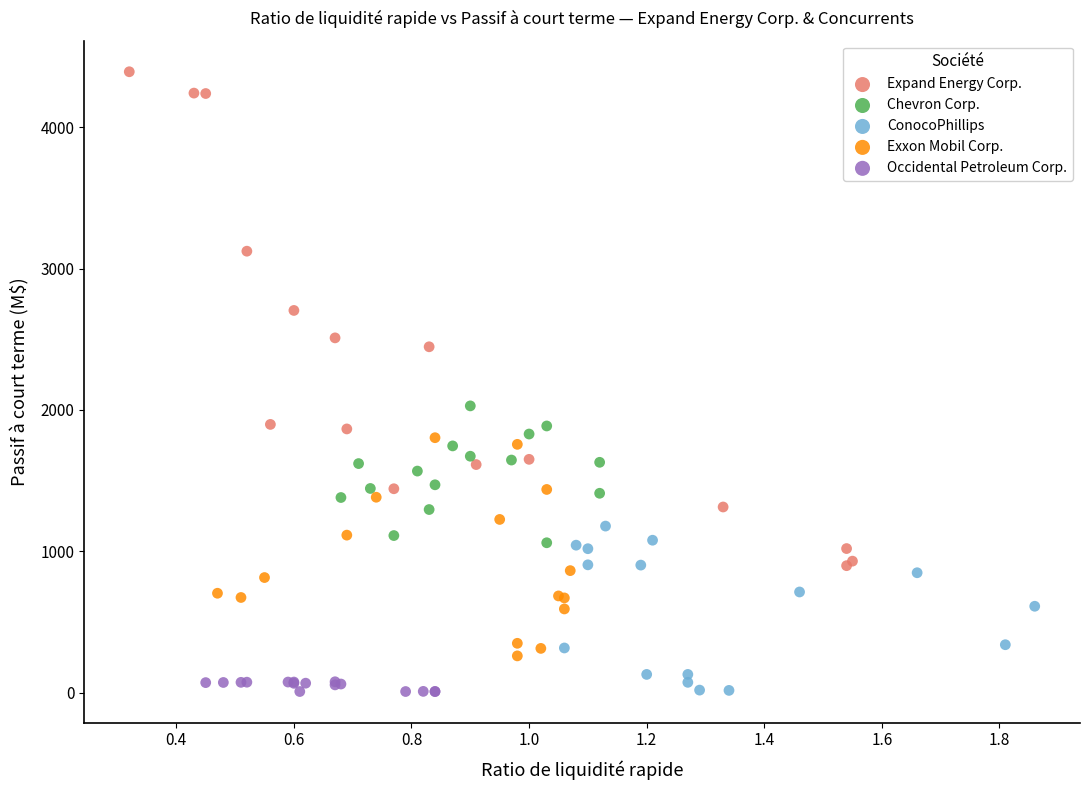

Which series reaches the maximum Y coordinate?

Expand Energy Corp.